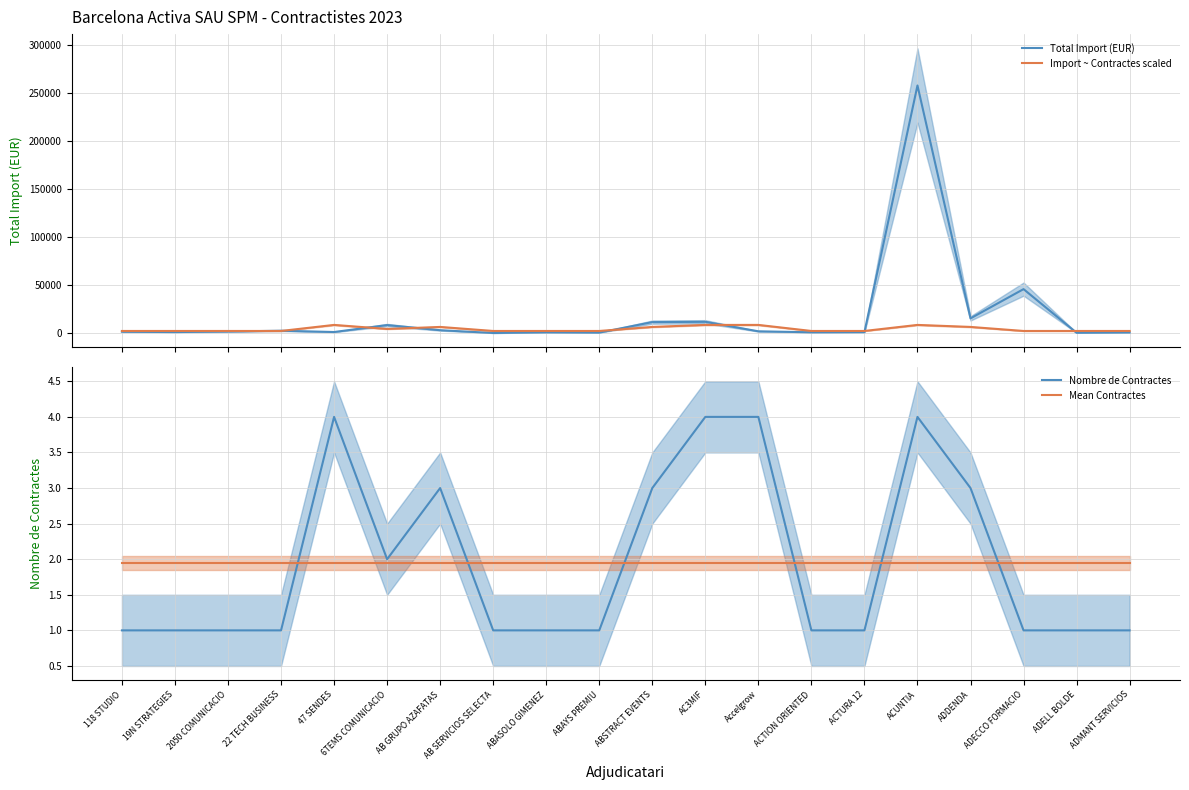

Between which two adjacent categories do Mean Contractes and Nombre de Contractes first intersect?

22 TECH BUSINESS and 47 SENDES